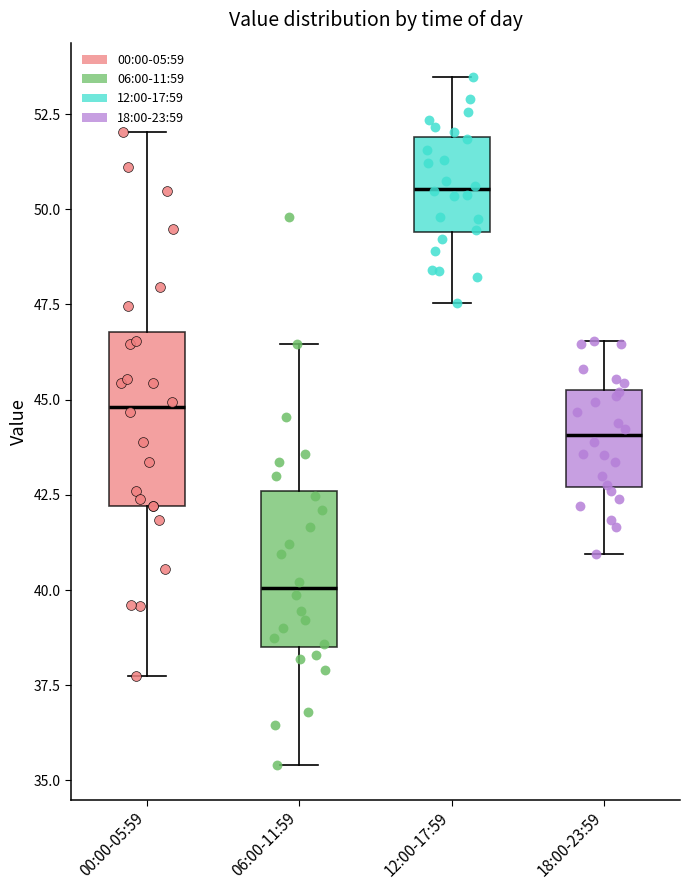

Reading left to right, read every box against the y-axis: the position of its median line, the range the box covers, and the ends of its whiskers. The values are not printed on the chart, so give them approximately, as read against the axis.

00:00-05:59: median 45.0, box 42.0 to 47.0, whiskers 38.0 to 52.0
06:00-11:59: median 40.0, box 38.5 to 42.5, whiskers 35.5 to 46.5
12:00-17:59: median 50.5, box 49.5 to 52.0, whiskers 47.5 to 53.5
18:00-23:59: median 44.0, box 42.5 to 45.5, whiskers 41.0 to 46.5